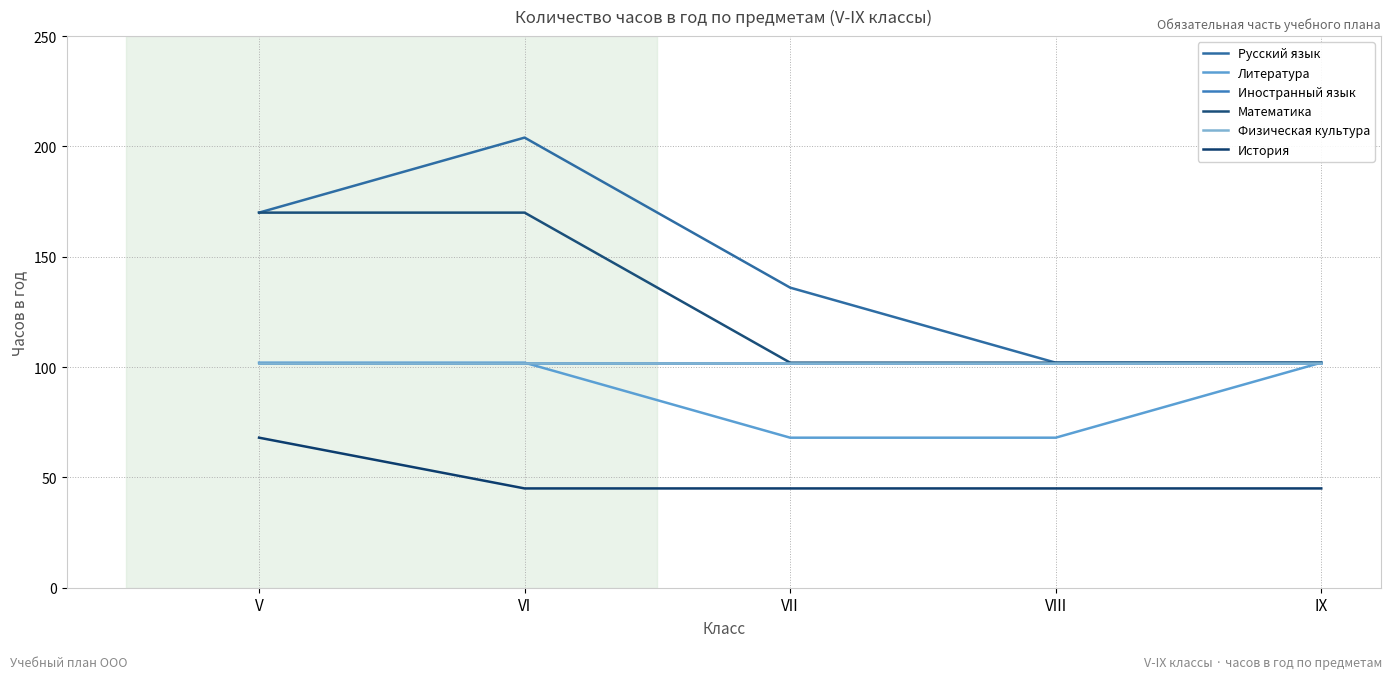

Does the chart display data point markers on the line(s)?

No